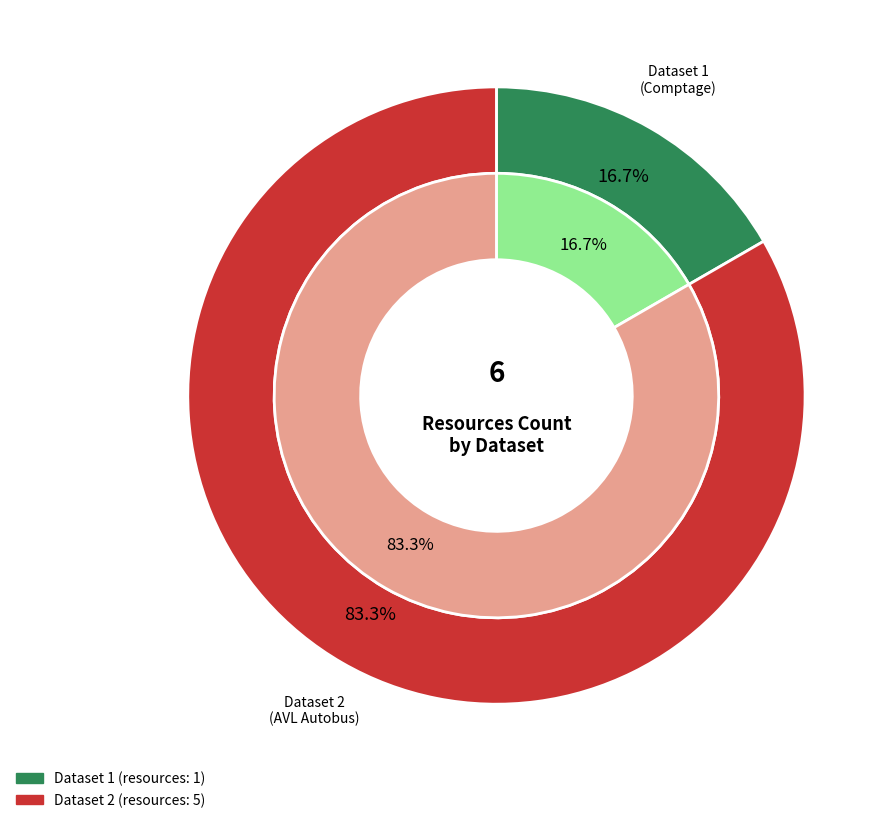

The Mobilite-Comptage-passagers-bus-AVL slice represents 17% of the pie. True or false?

True